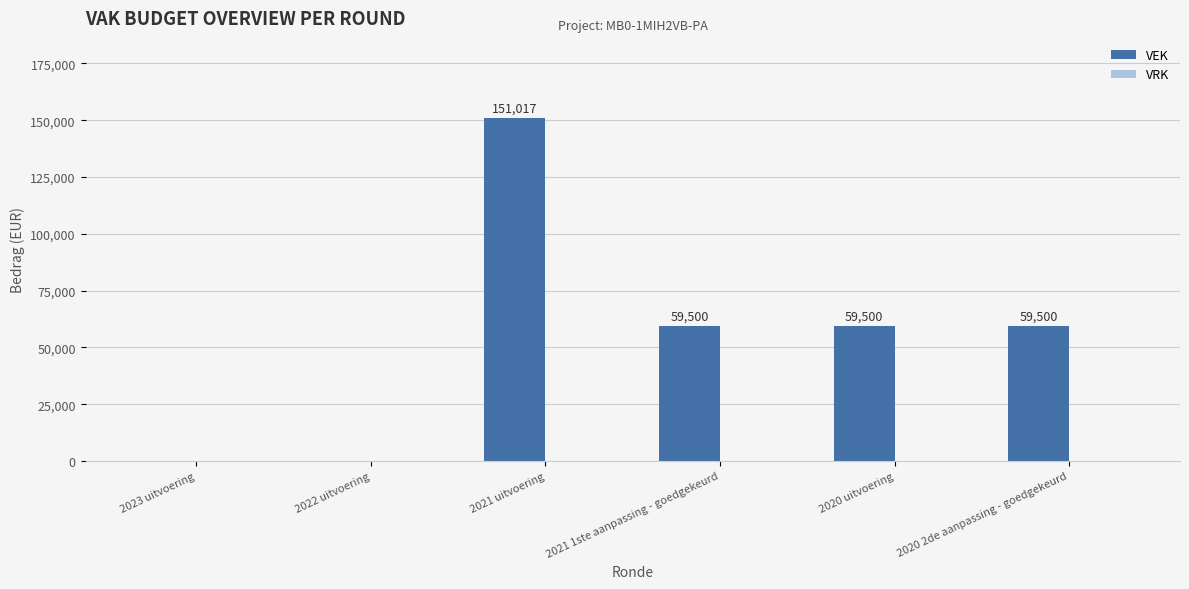

Reading right to left, list all the values displayed in this chart.

2020 2de aanpassing - goedgekeurd=59500	2020 uitvoering=59500	2021 1ste aanpassing - goedgekeurd=59500	2021 uitvoering=151017	2022 uitvoering=0	2023 uitvoering=0